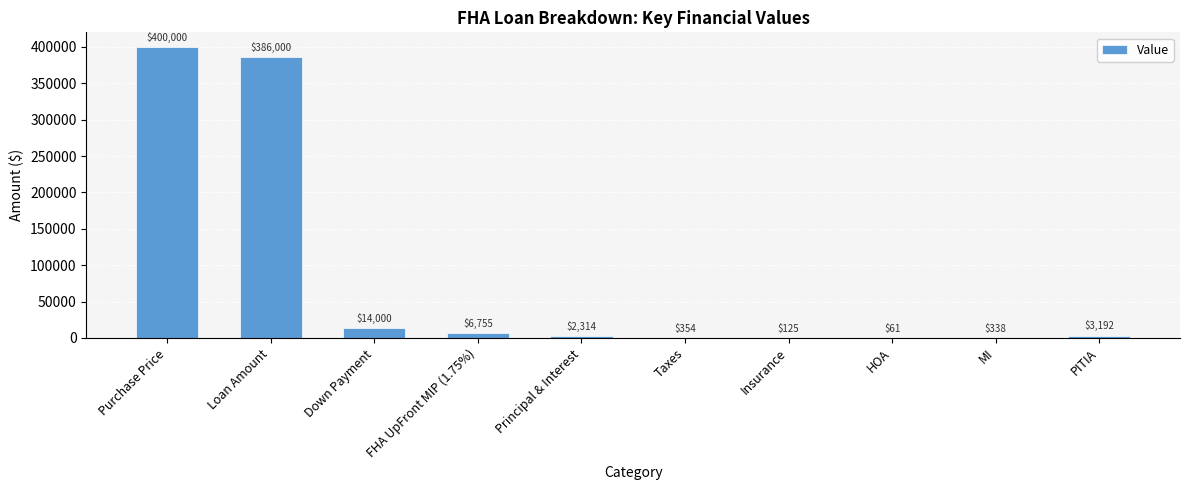

What is the sum of the values at Insurance and FHA UpFront MIP (1.75%)?

6880.0